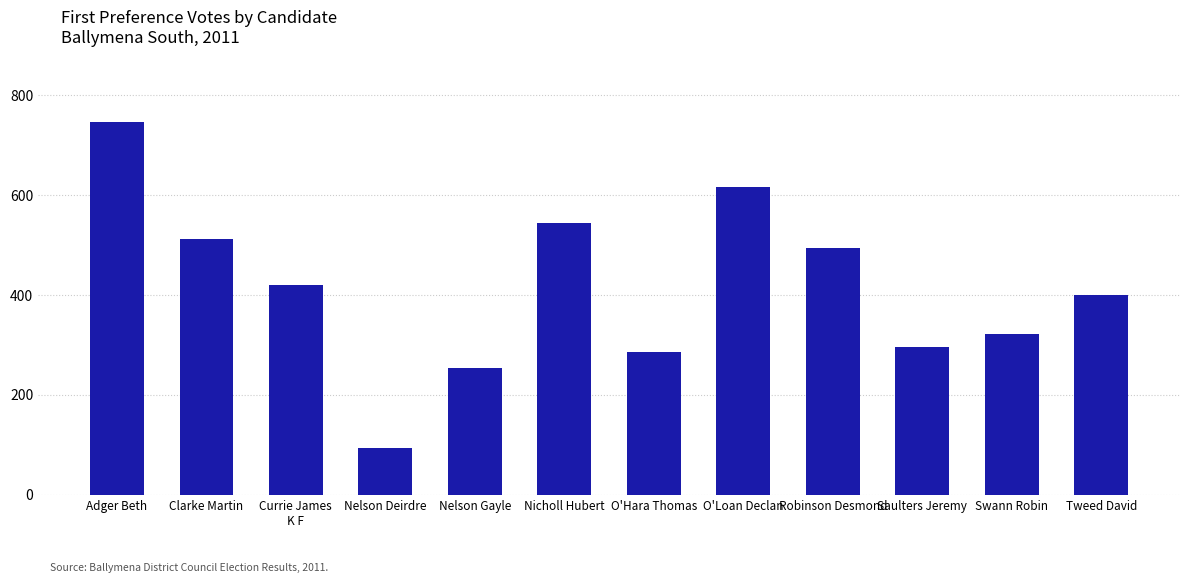

What is the sum of the values at O'Hara Thomas and Nelson Gayle?

539